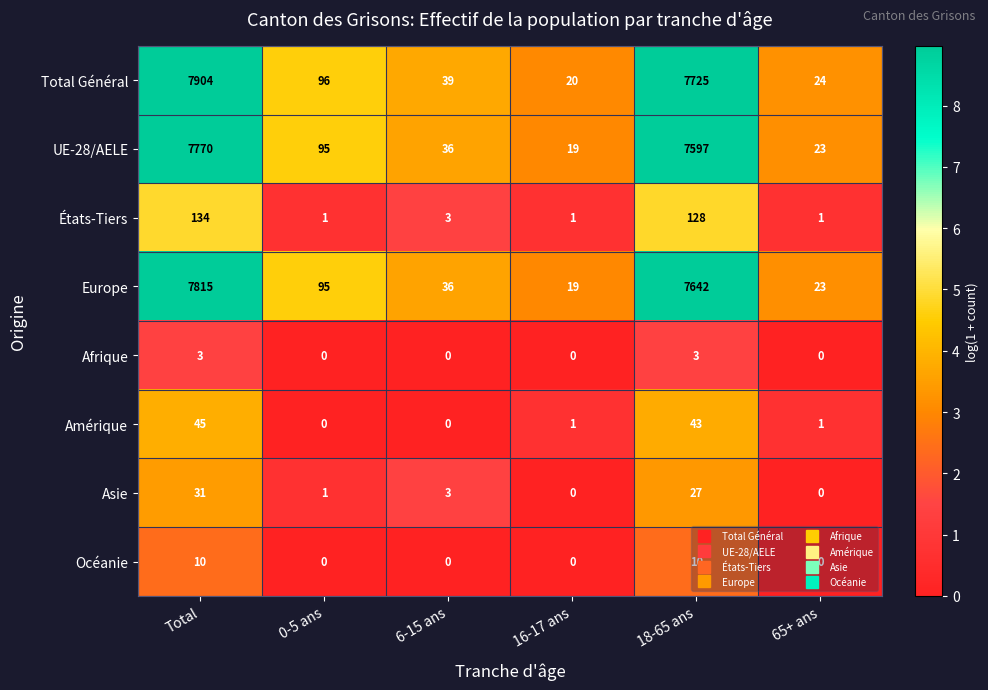

List the series in order of their peak value, highest first.

Total Général, Europe, UE-28/AELE, États-Tiers, Amérique, Asie, Océanie, Afrique